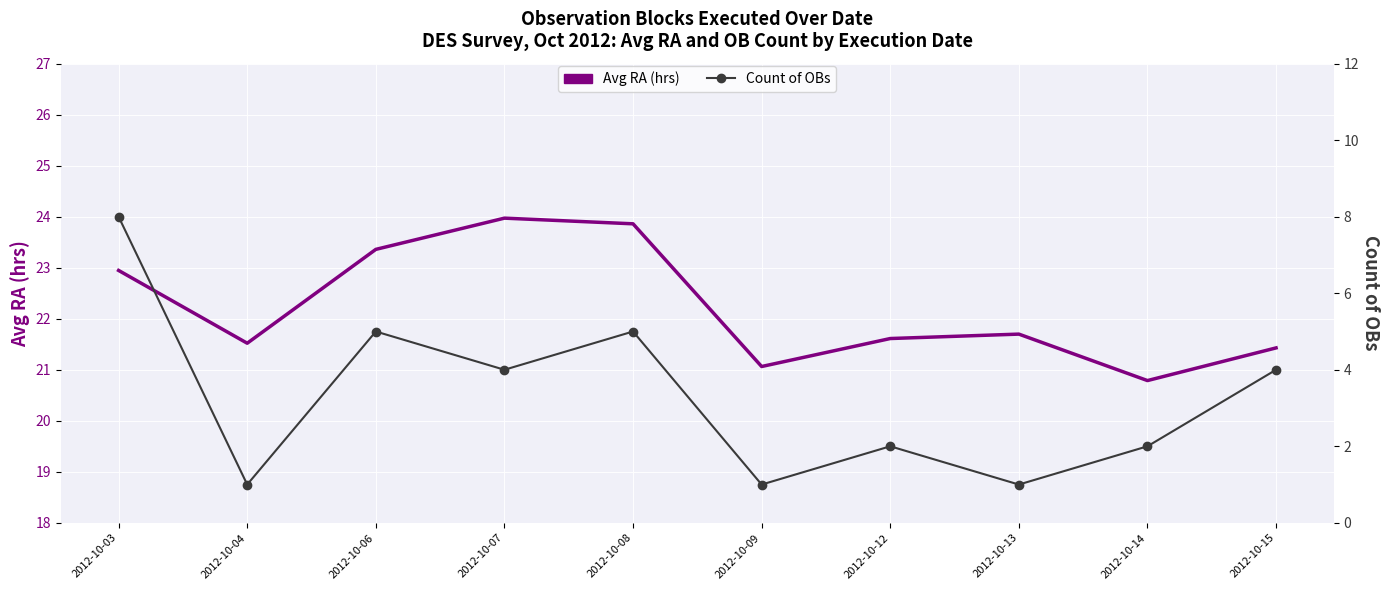

Reading right to left, what are all the values shown in this chart?

Avg RA (hrs): 21.4	20.8	21.7	21.6	21.1	23.9	24.0	23.4	21.5	22.9
Count of OBs: 4.0	2.0	1.0	2.0	1.0	5.0	4.0	5.0	1.0	8.0